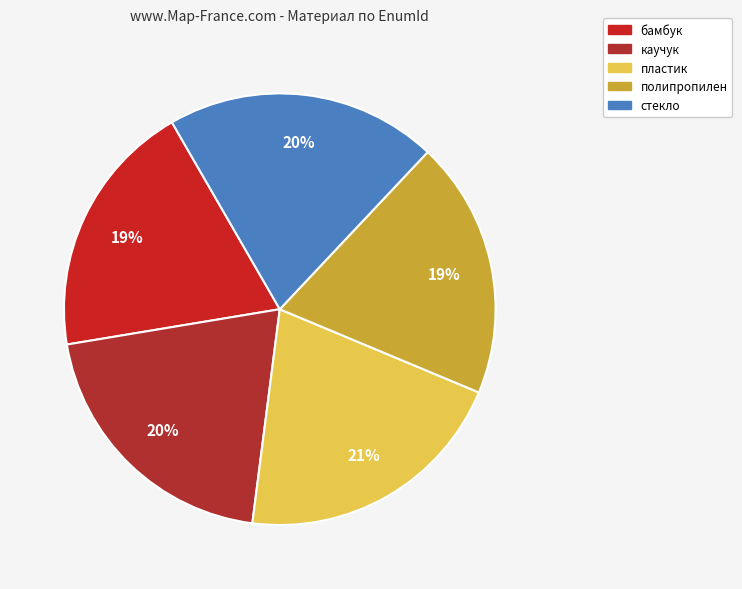

Combined, do полипропилен and бамбук account for over 50%?

No